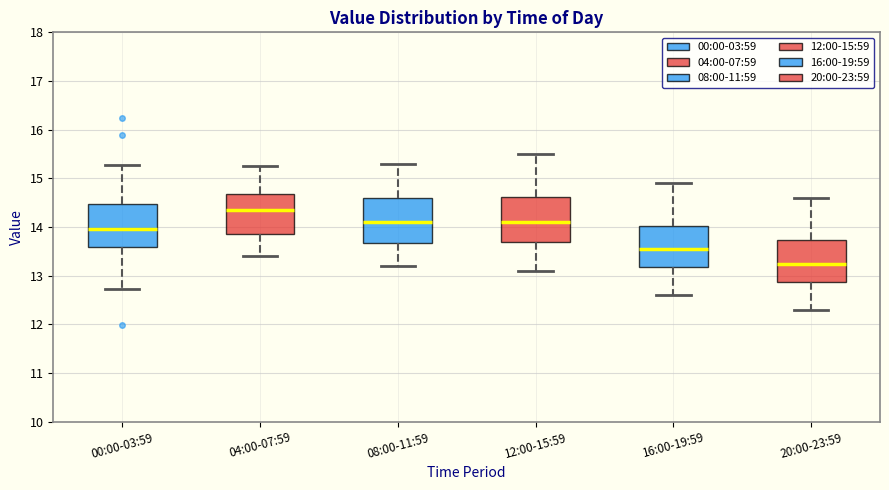

Which box has the lowest median line?

20:00-23:59